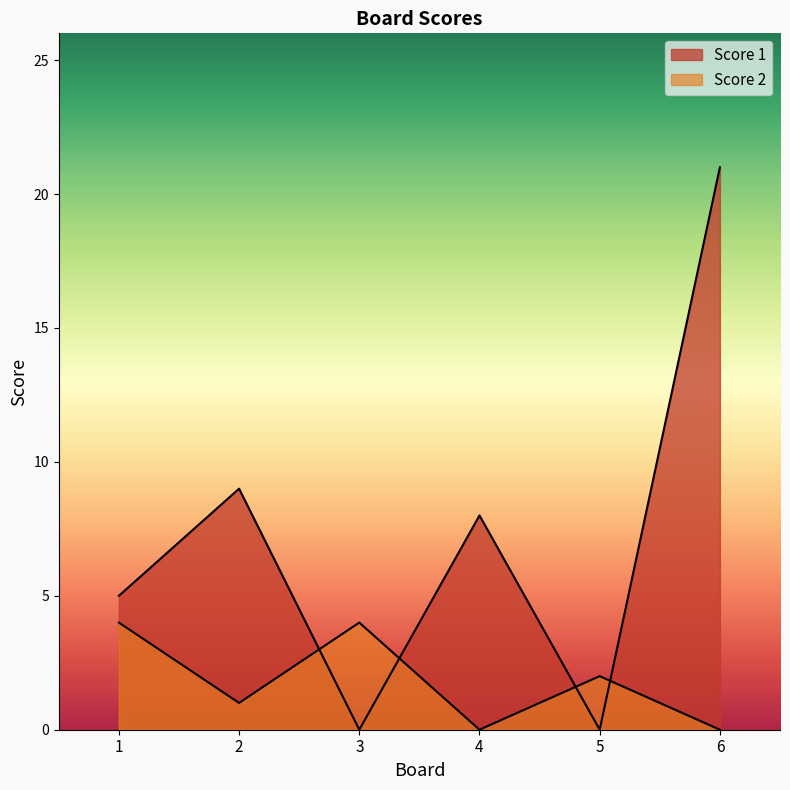

What is the value of the Score 2 point at the 2nd from the left?

1